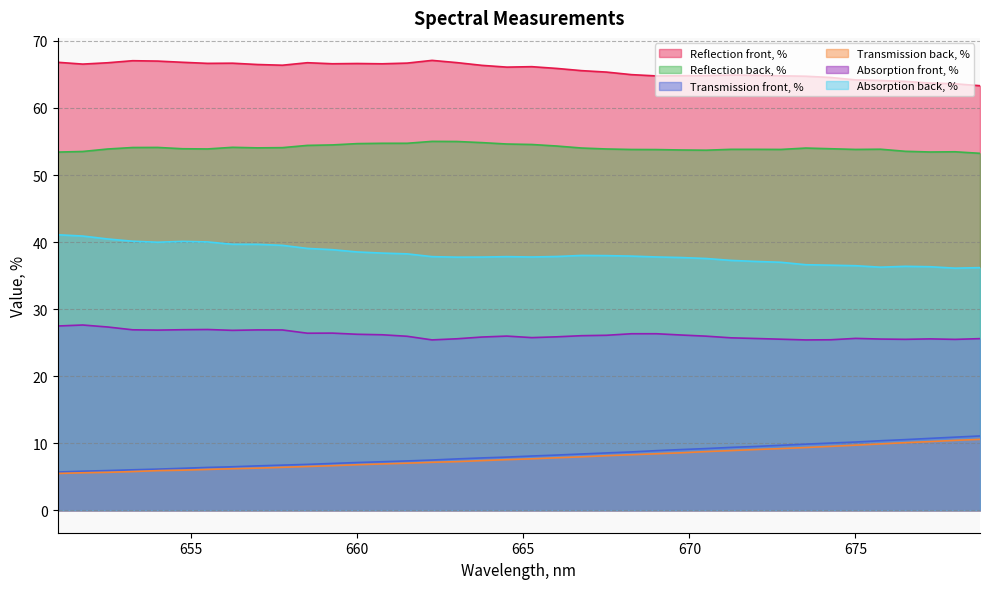

Is it true that Transmission front, % equals 9.9 at 651.732?

False